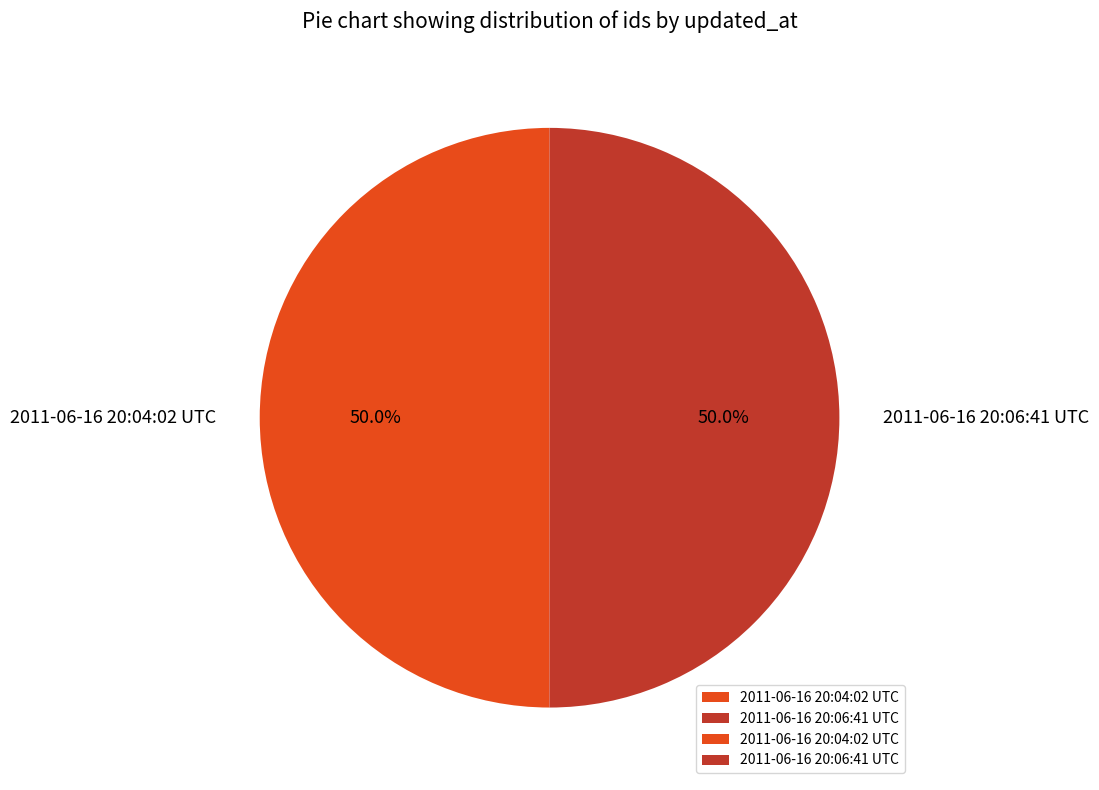

What percentage is the 2011-06-16 20:06:41 UTC slice, to the nearest percent?

50%